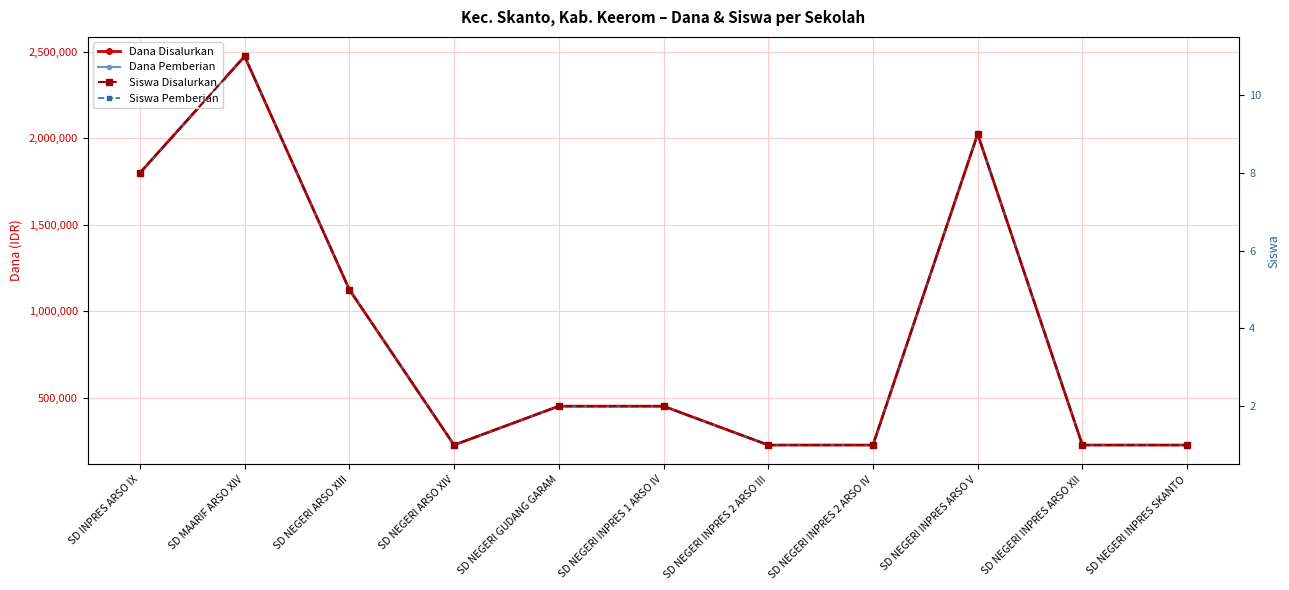

Does the chart have visible grid lines?

Yes